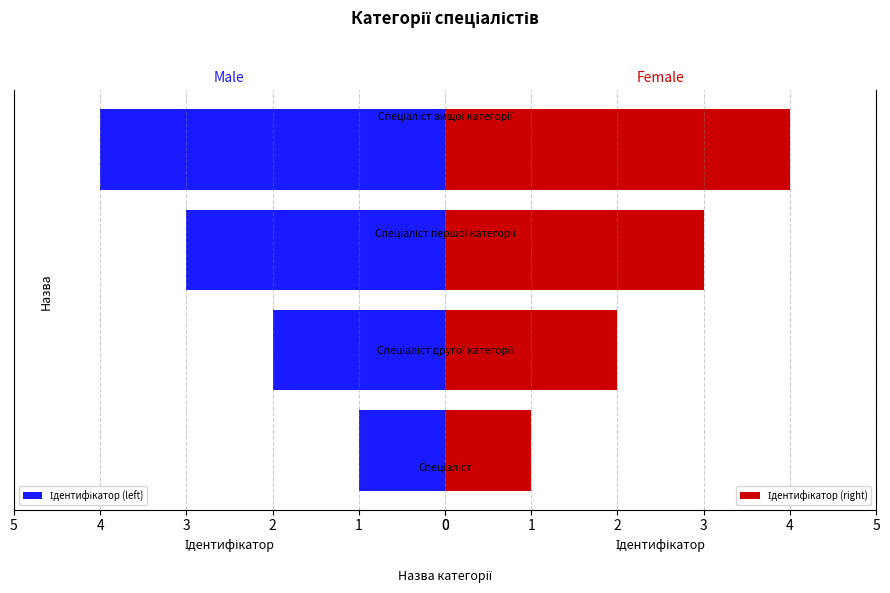

True or false: Ідентифікатор (left) has a value of -3 at 4.

False